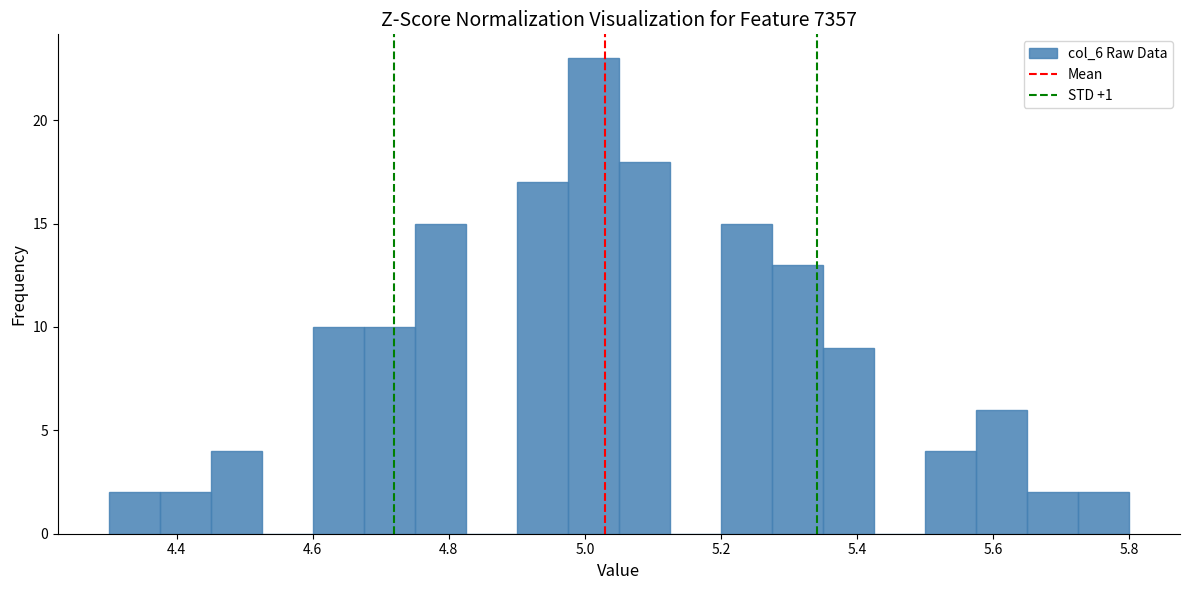

Around what value on the x-axis is the tallest bar? Give the approximate position of its centre, as read against the axis.

5.02